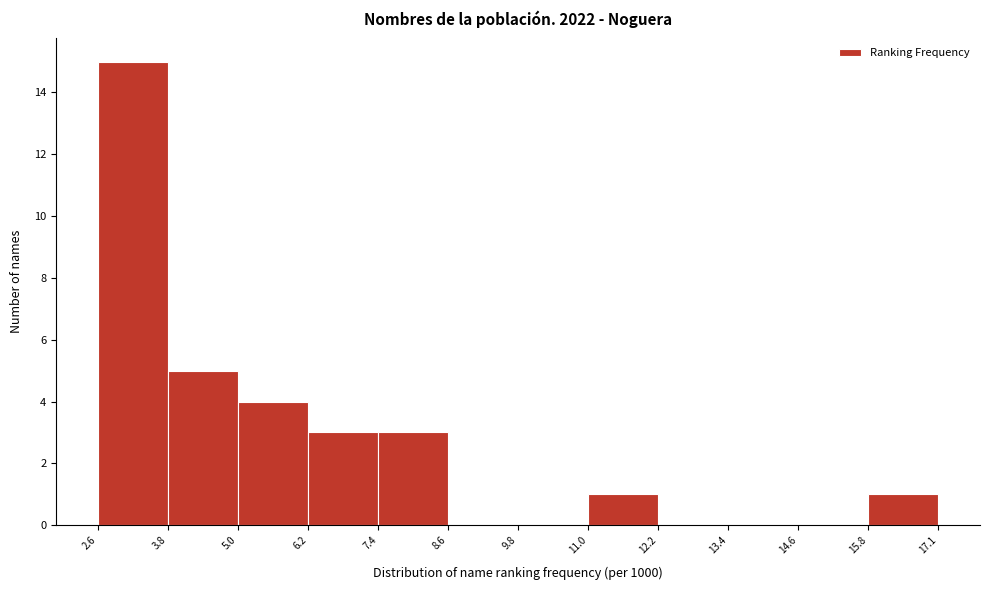

Reading left to right, list every bar in this chart as the range it spans on the x-axis followed by its height. The values are not printed on the chart, so give them approximately, as read against the axis.

2.6 to 3.8: 15
3.8 to 5.0: 5
5.0 to 6.2: 4
6.2 to 7.4: 3
7.4 to 8.6: 3
8.6 to 9.8: 0
9.8 to 11.0: 0
11.0 to 12.2: 1
12.2 to 13.4: 0
13.4 to 14.6: 0
14.6 to 15.8: 0
15.8 to 17.1: 1